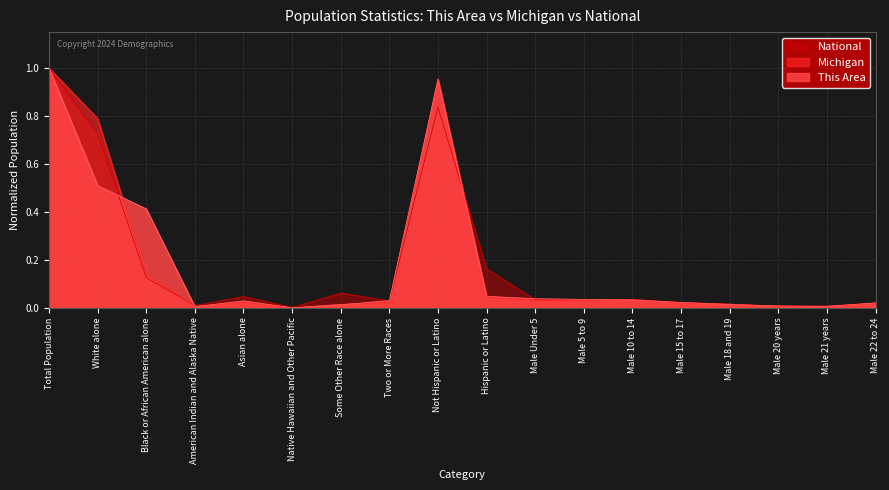

List the series in order of their overall mean, lowest first.

Michigan, National, This Area